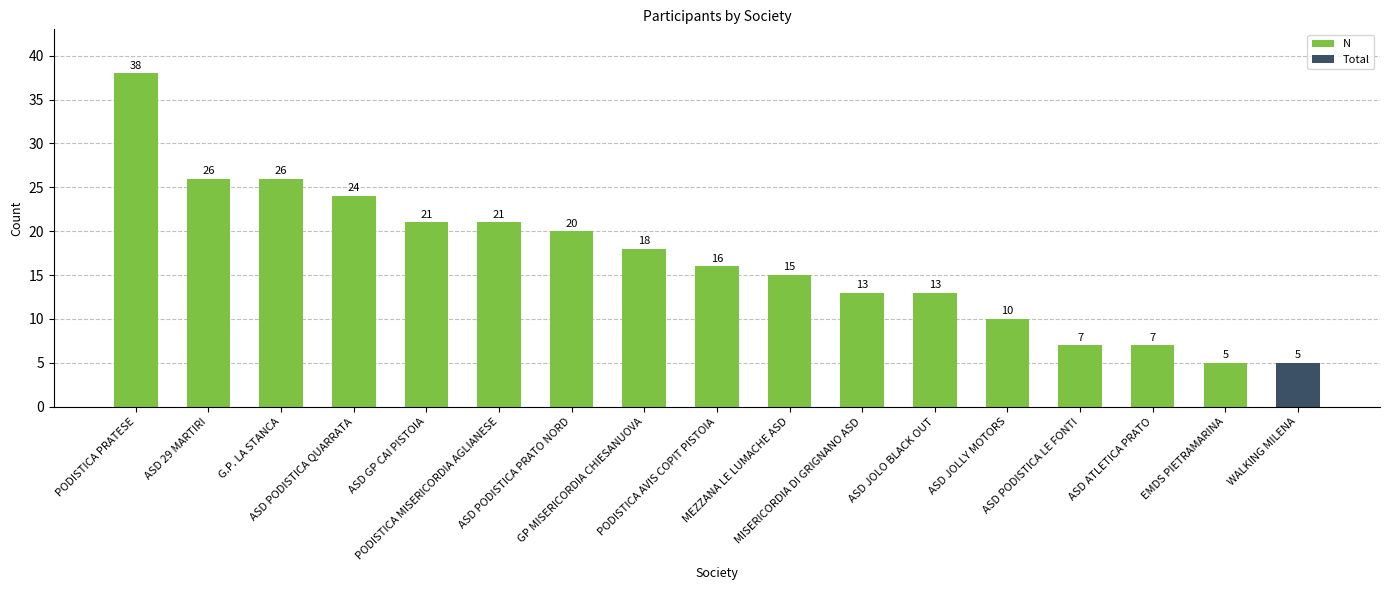

What is the change in value from ASD PODISTICA PRATO NORD to MISERICORDIA DI GRIGNANO ASD?

-7